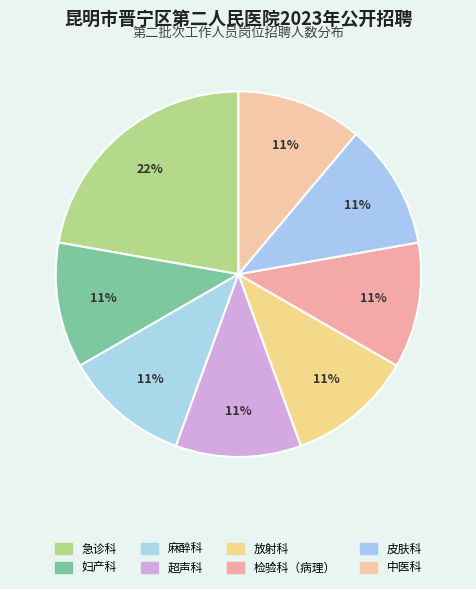

How many segments does this pie chart have?

8